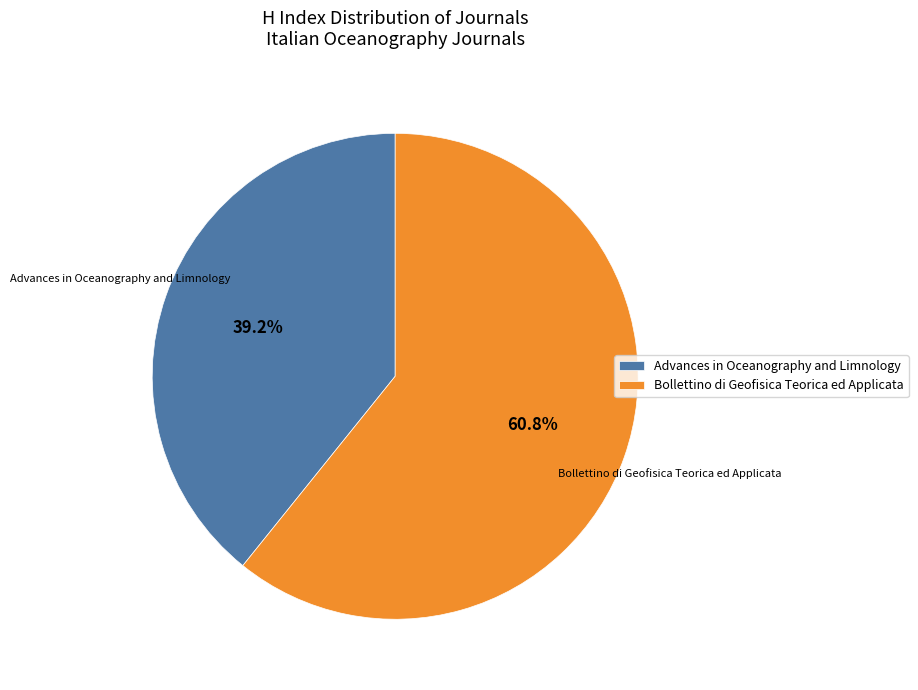

What is the largest slice in the pie chart?

Bollettino di Geofisica Teorica ed Applicata